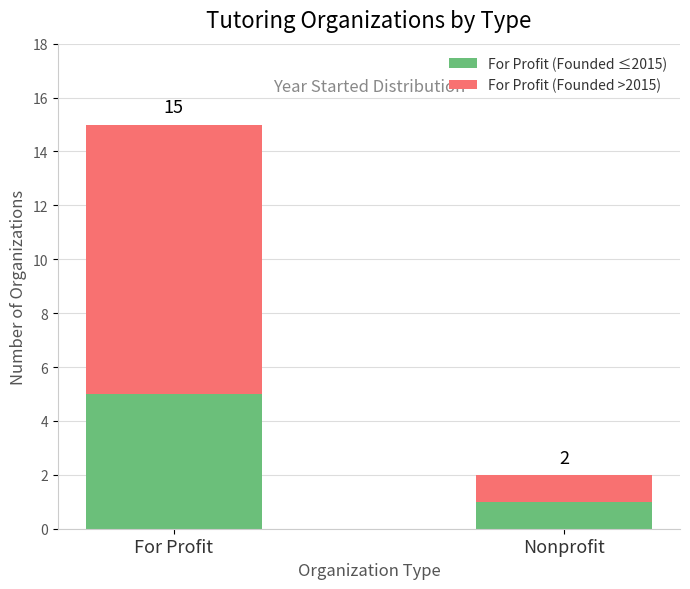

What is the label of the 1st bar from the right?

Nonprofit